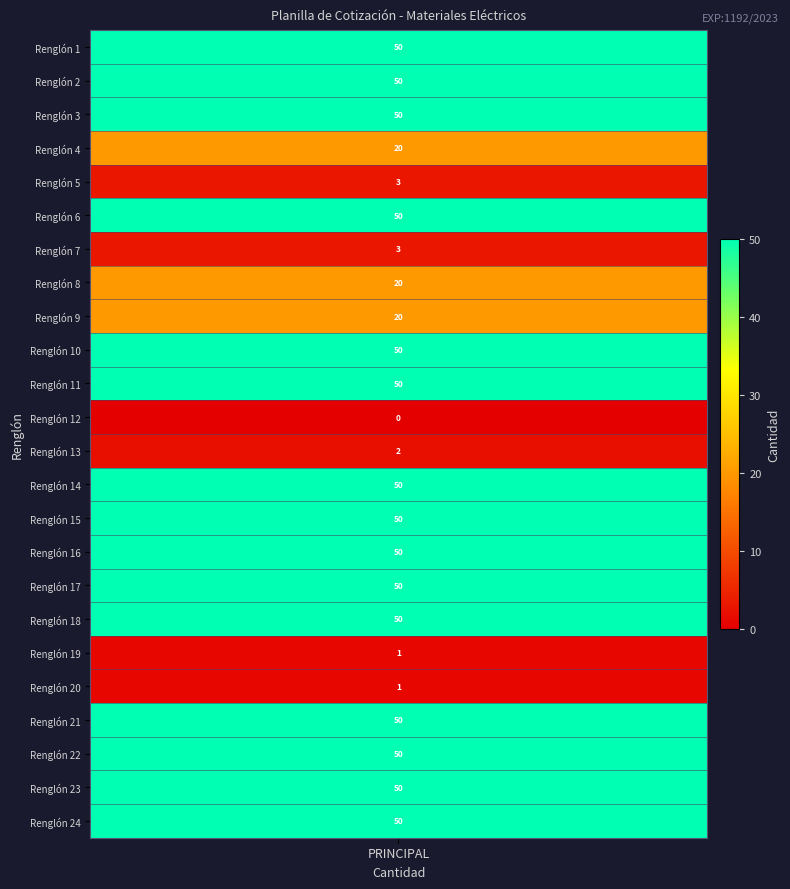

Rank the categories by value from lowest to highest.

Renglón 12, Renglón 19, Renglón 20, Renglón 13, Renglón 5, Renglón 7, Renglón 4, Renglón 8, Renglón 9, Renglón 1, Renglón 2, Renglón 3, Renglón 6, Renglón 10, Renglón 11, Renglón 14, Renglón 15, Renglón 16, Renglón 17, Renglón 18, Renglón 21, Renglón 22, Renglón 23, Renglón 24